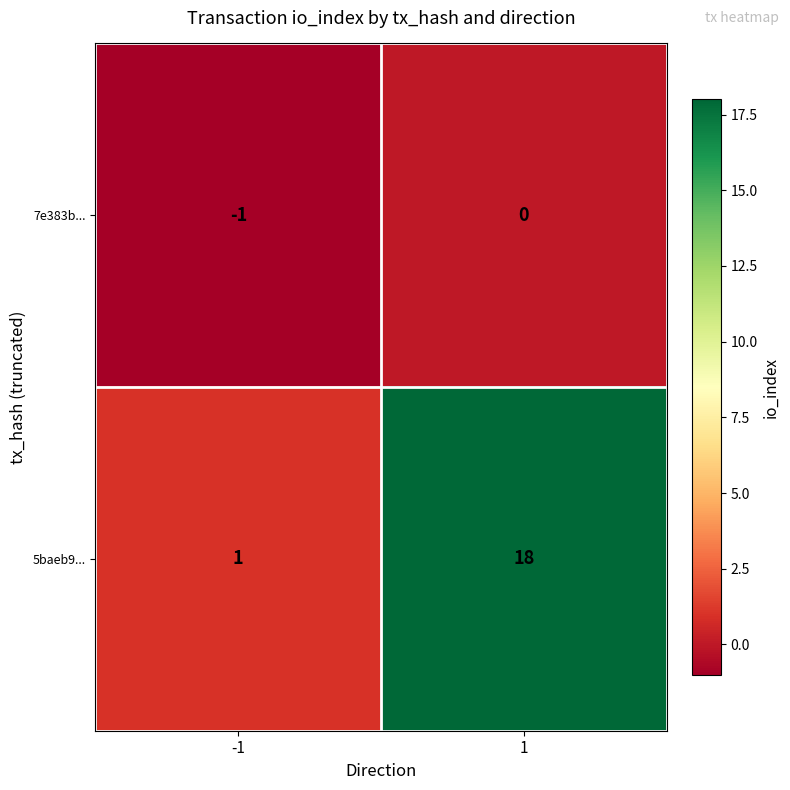

Which series has the widest spread of values?

5baeb9...